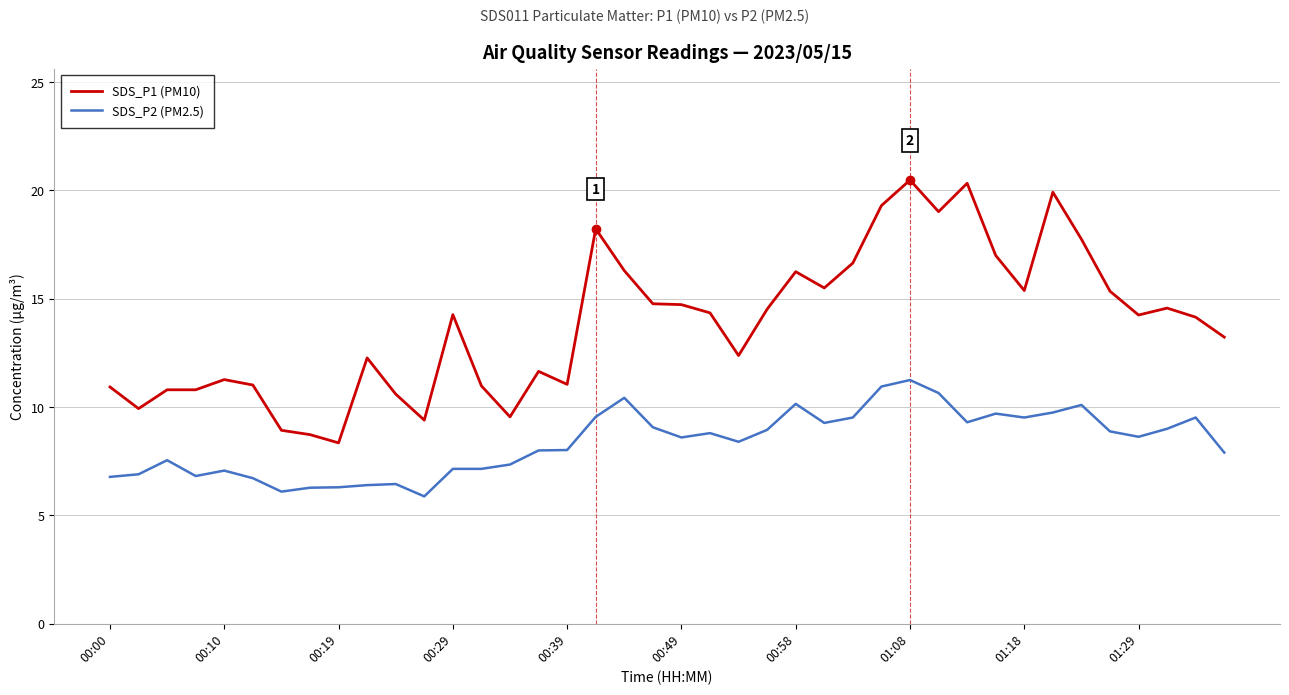

Which series has the largest total across all categories?

SDS_P1 (PM10)